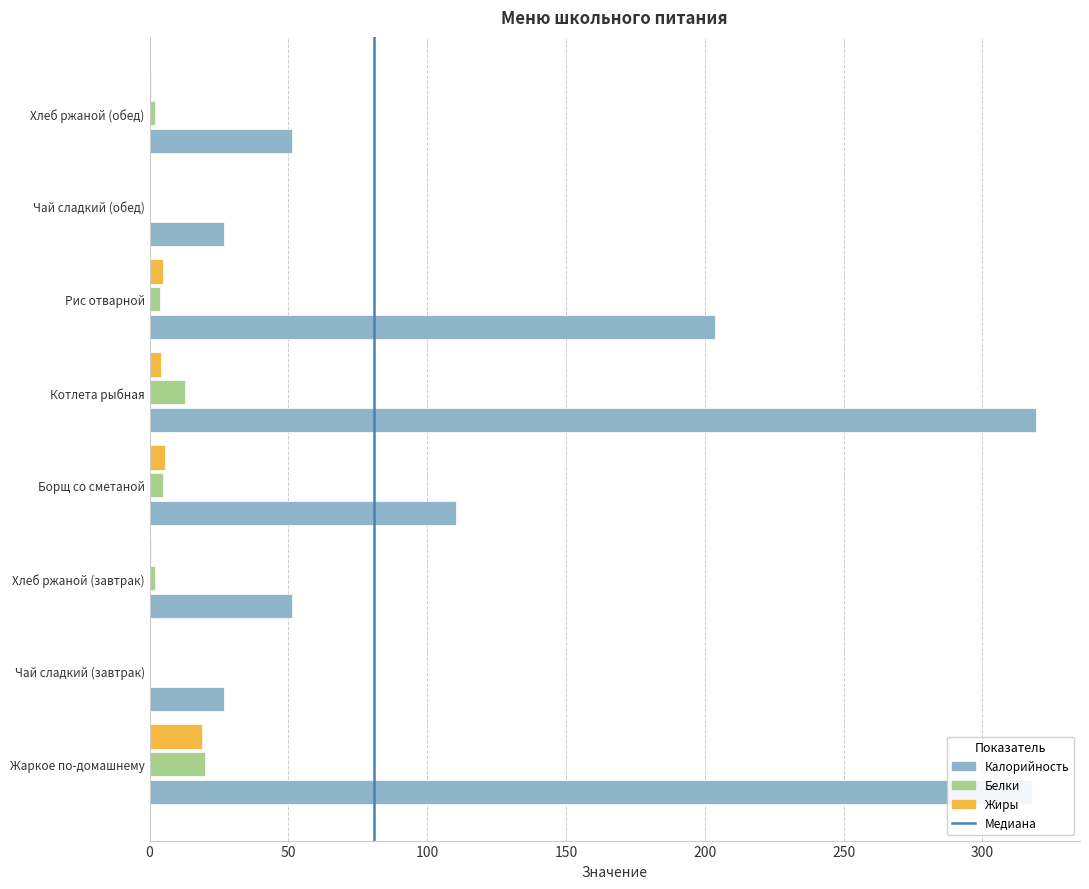

What is the change in value from 0 to 50?

+1